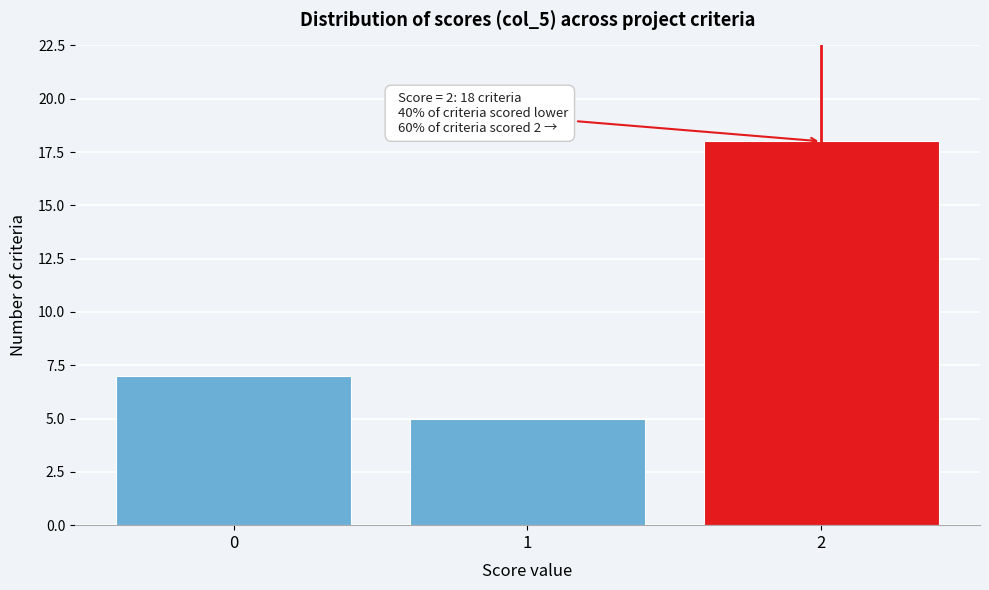

Reading left to right, extract all data points from this chart.

7	5	18